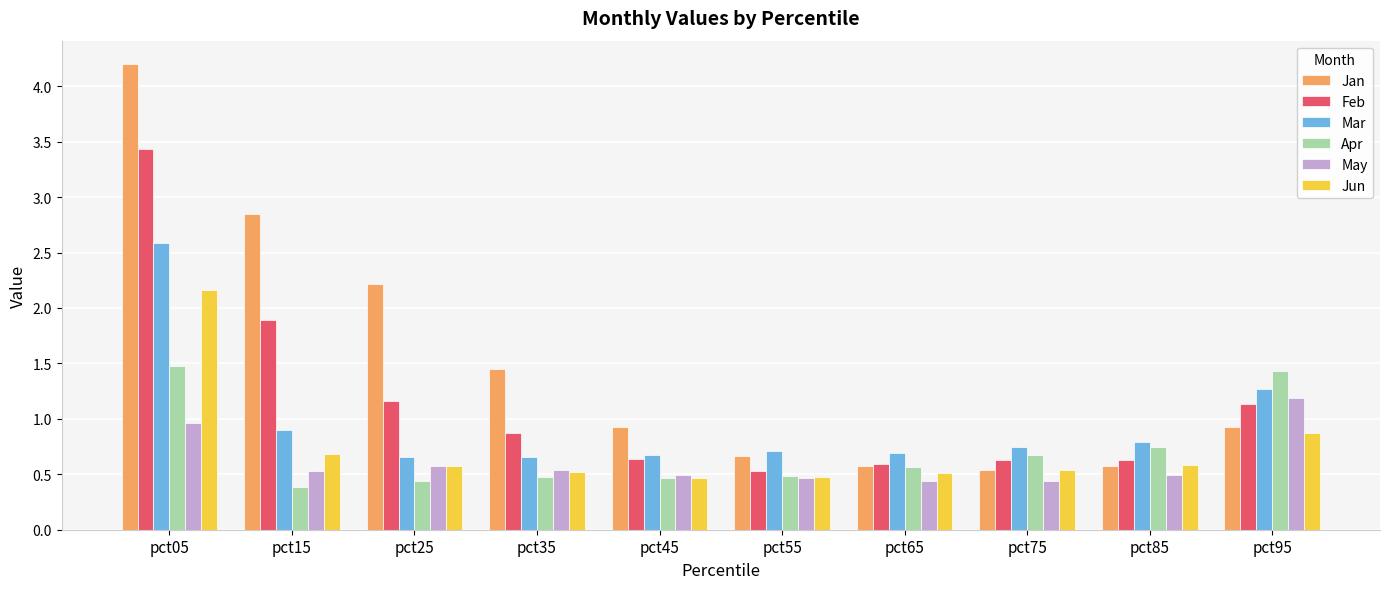

The value of Apr at pct45 is 0.5. True or false?

True